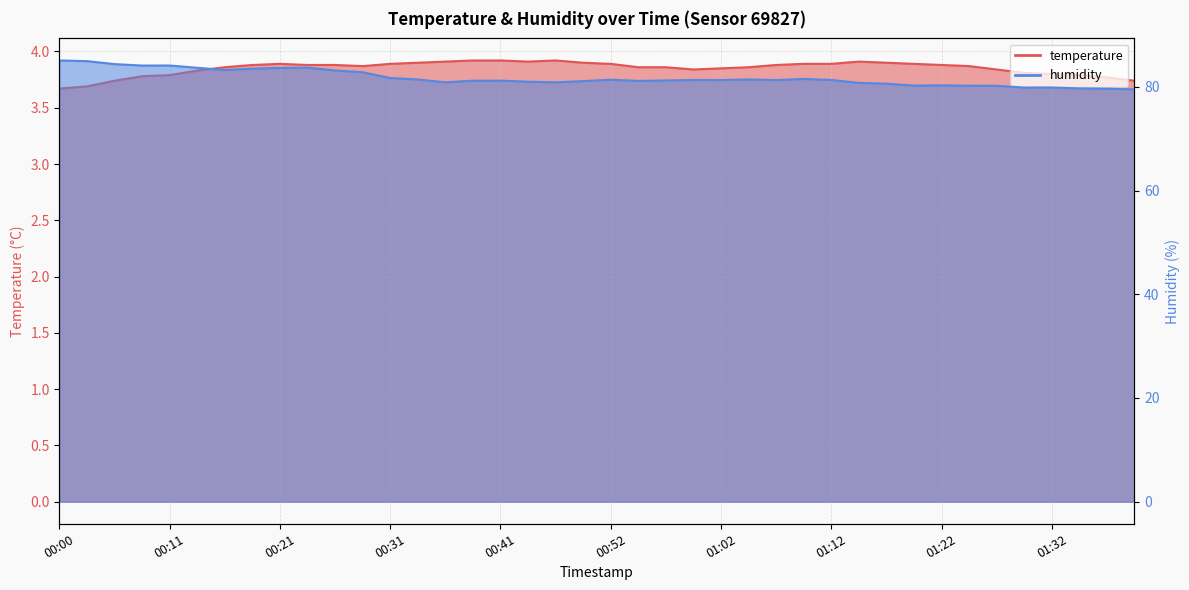

True or false: humidity has more than 2 points higher than both neighbors.

True